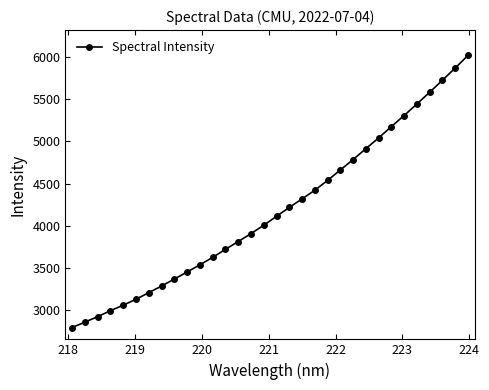

What is the difference between the second highest and second lowest values?

3009.3